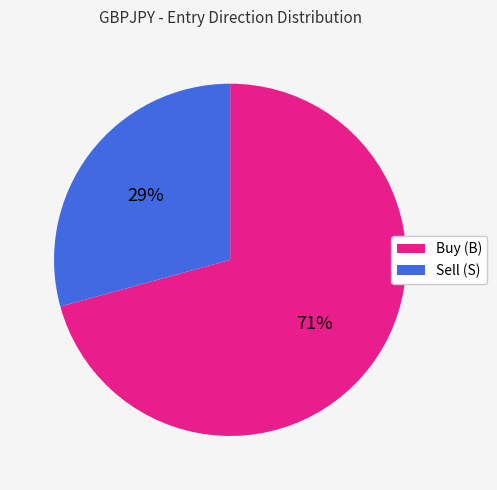

The Sell (S) slice represents 17% of the pie. True or false?

False